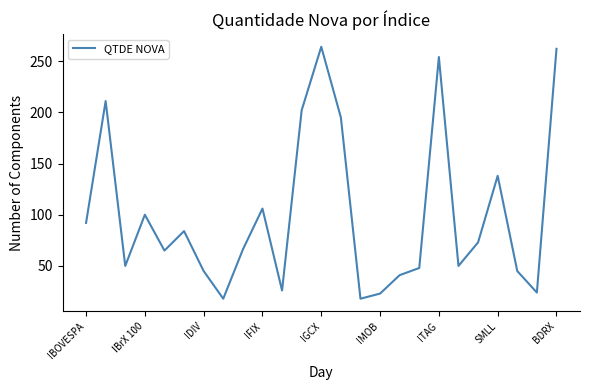

What is the difference between the maximum and minimum values?

246